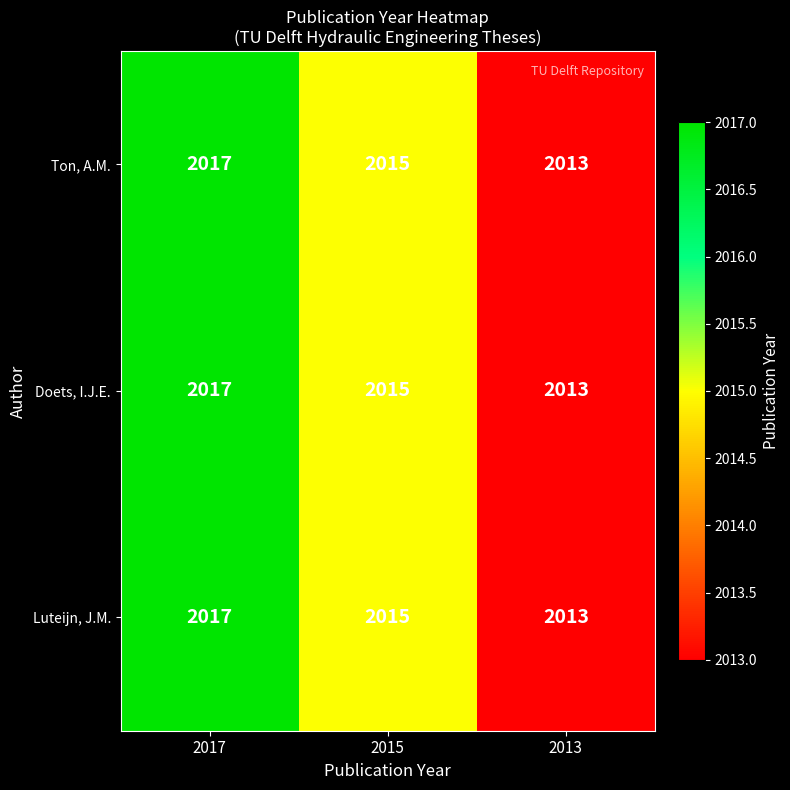

What is the greatest value displayed?

2017